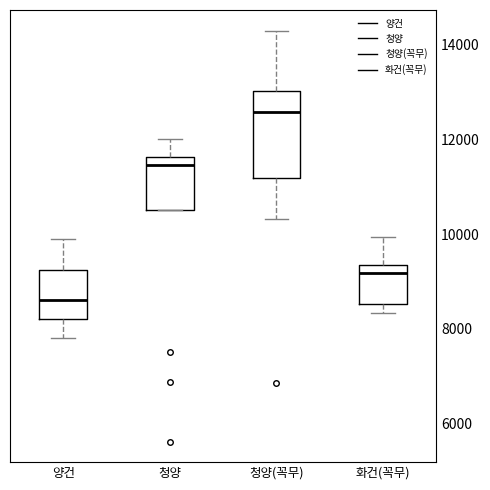

Which box's median line is the highest?

청양(꼭무)